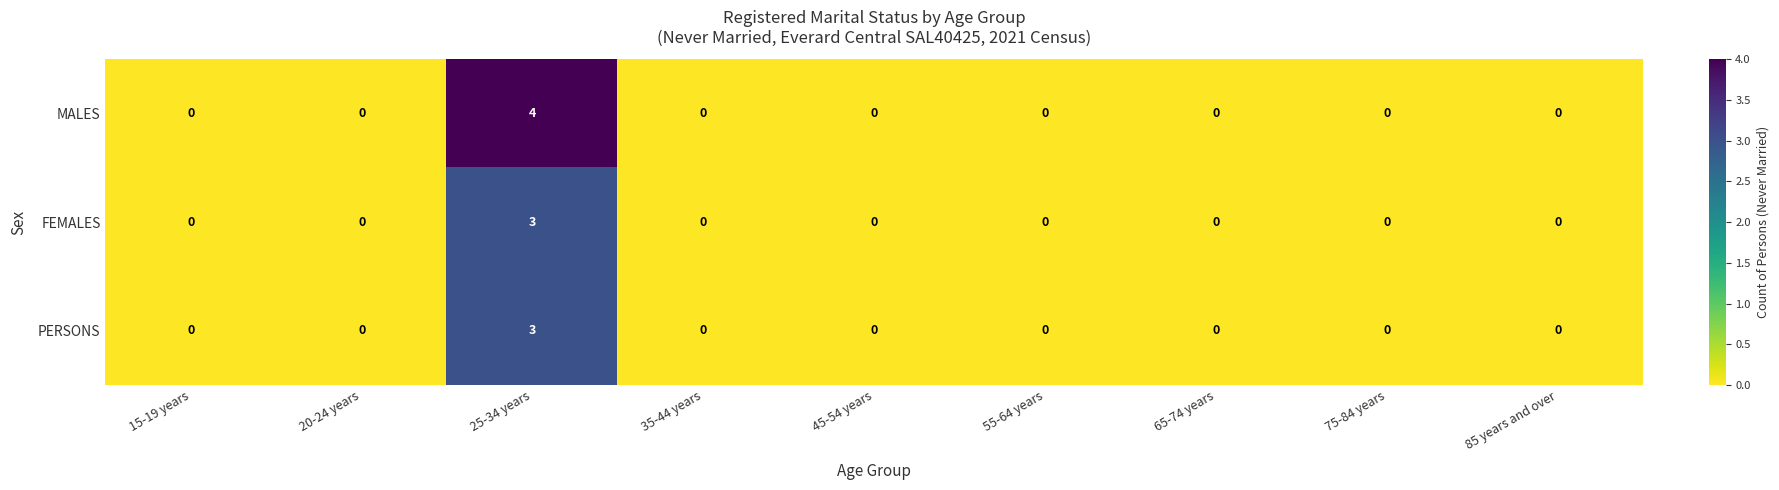

The PERSONS series shows 0 at 45-54 years. True or false?

True